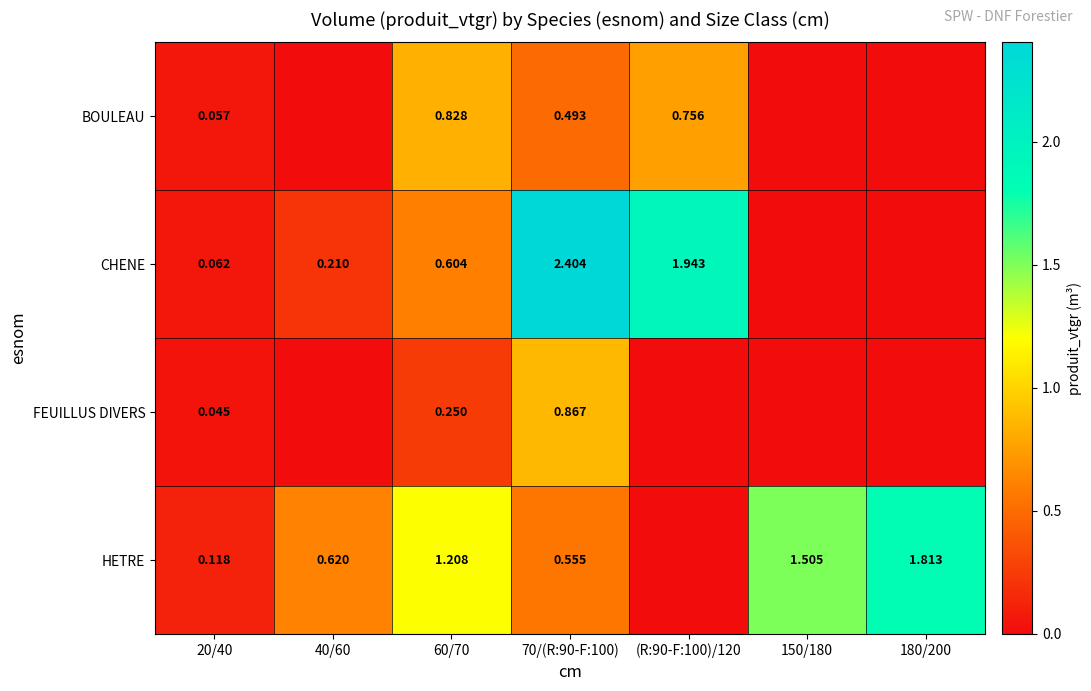

At 20/40, list the series in order from largest to smallest.

HETRE, CHENE, BOULEAU, FEUILLUS DIVERS